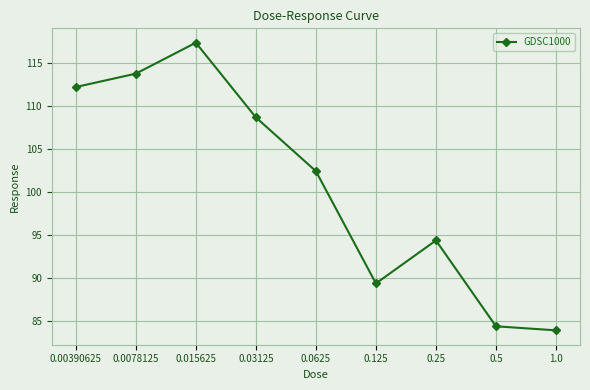

Which category has the lowest value across all series?

1.0